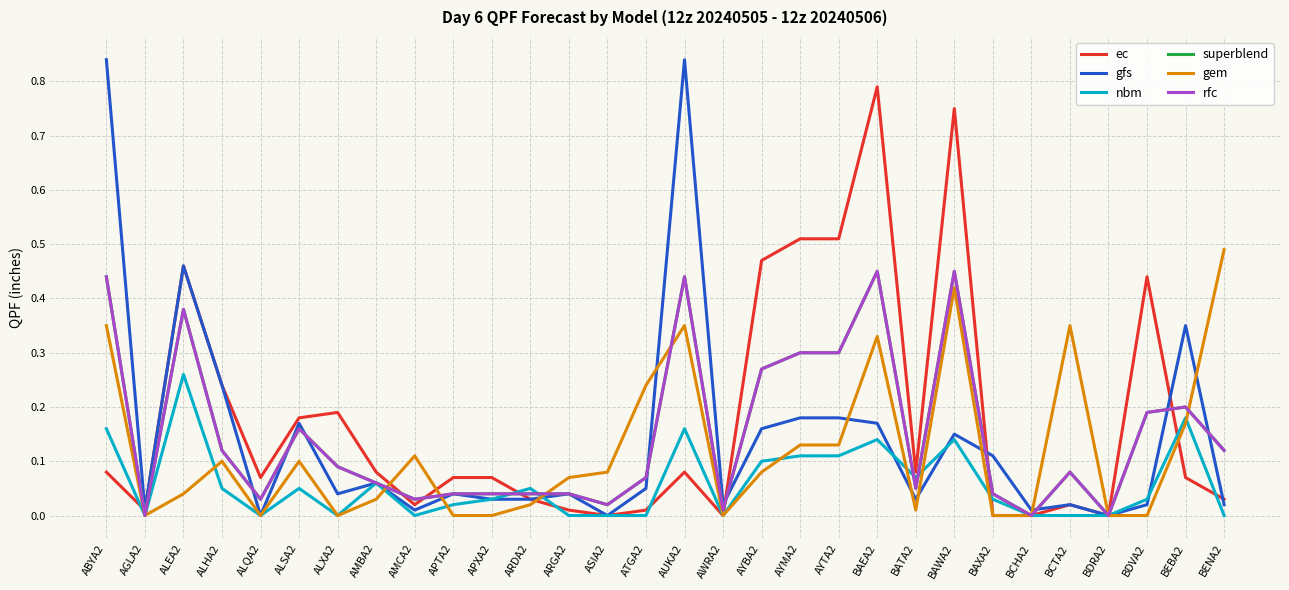

Where is gem nearest to the value 0?

AGLA2